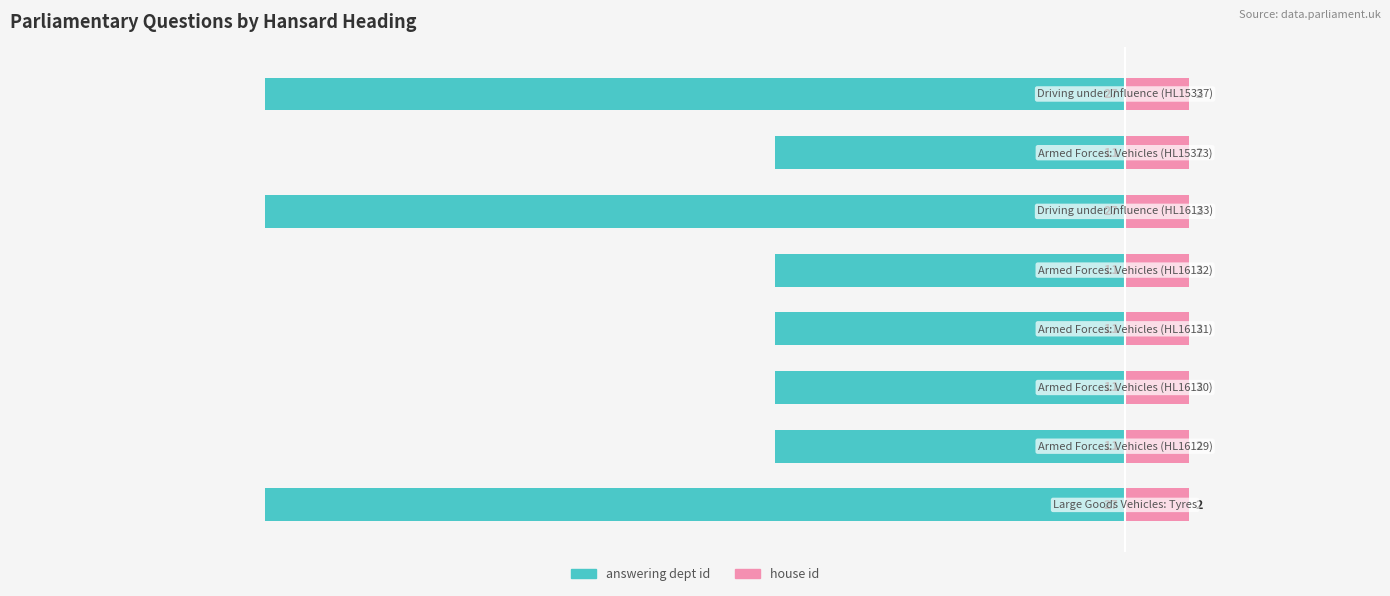

Is the value of answering dept id at 2 greater than the value of house id at 4?

No